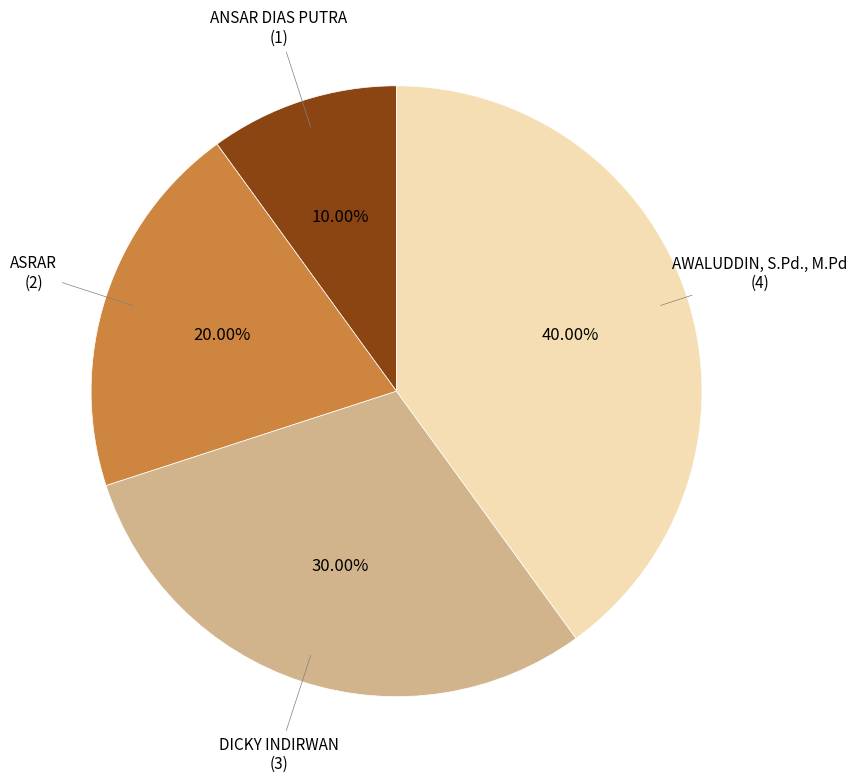

Is there any slice that represents more than half of the pie?

No